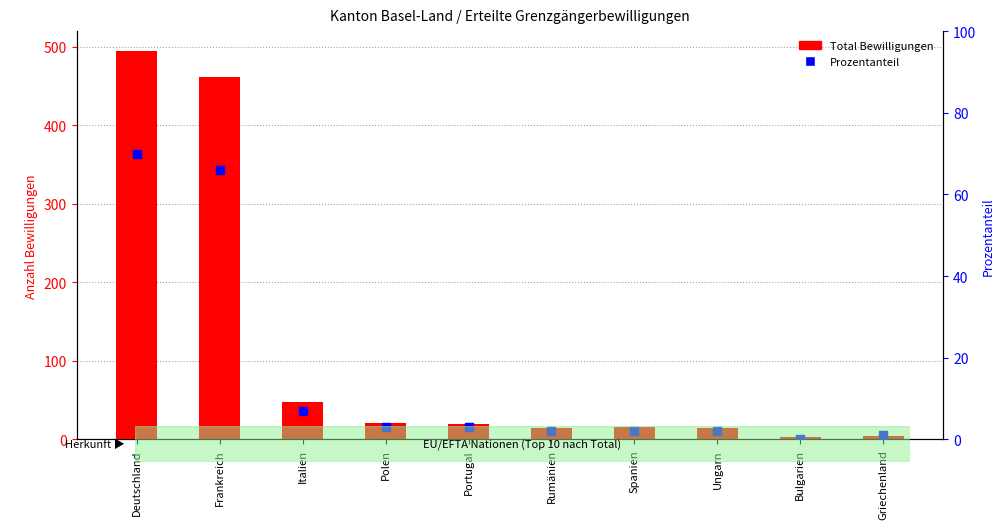

At how many categories does at least one series exceed 235?

2